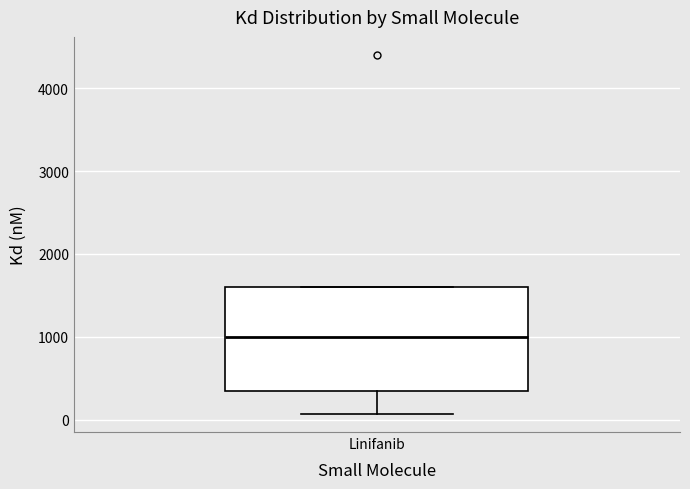

Read this box plot against the y-axis: the position of the median line, the range covered by the box, and the ends of both whiskers. The values are not printed on the chart, so give them approximately, as read against the axis.

median 1000, box 400 to 1600, whiskers 100 to 1600